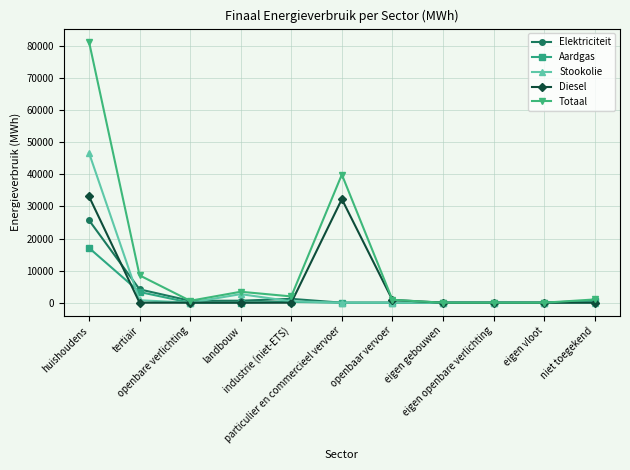

Which series has the largest total across all categories?

Totaal